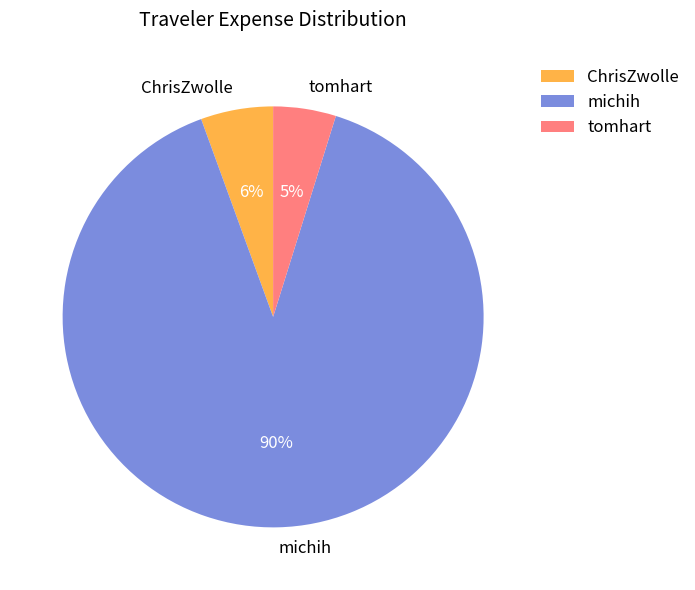

Rank the categories by value from highest to lowest.

michih, ChrisZwolle, tomhart